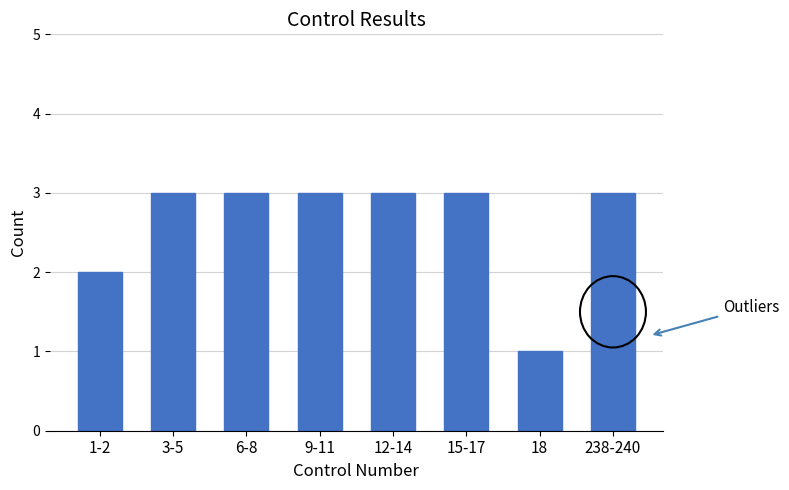

Reading right to left, list all the values displayed in this chart.

238-240=3	18=1	15-17=3	12-14=3	9-11=3	6-8=3	3-5=3	1-2=2